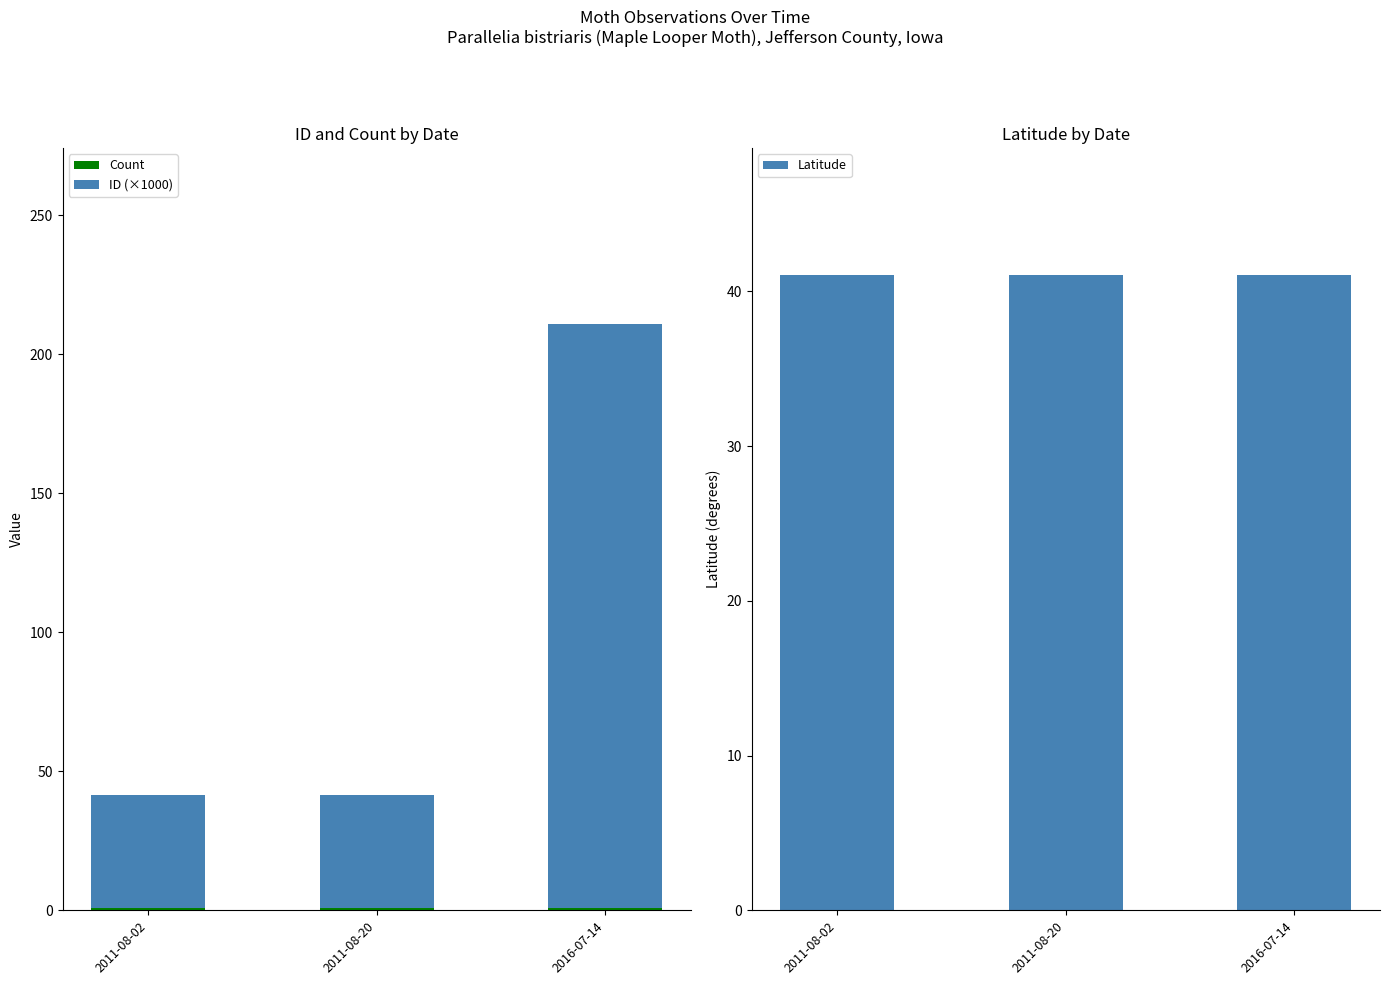

Reading right to left, transcribe all the data shown in this chart.

Count: 1.0	1.0	1.0
ID (×1000): 209.9	40.4	40.4
Latitude: 41.1	41.1	41.1